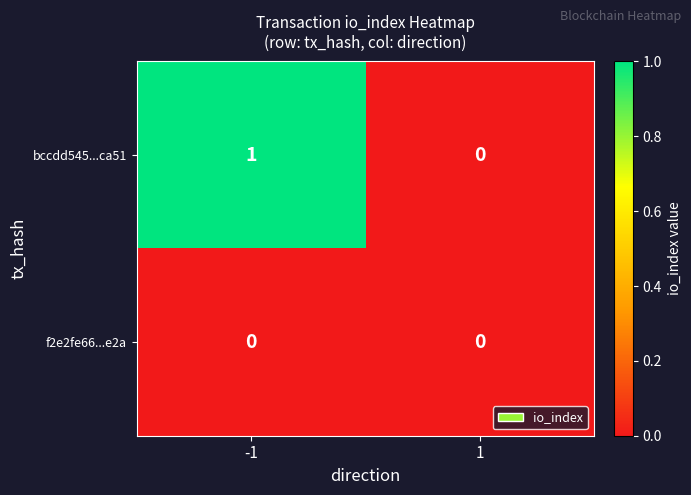

True or false: f2e2fe66...e2a has a value of 0 at 1.

True